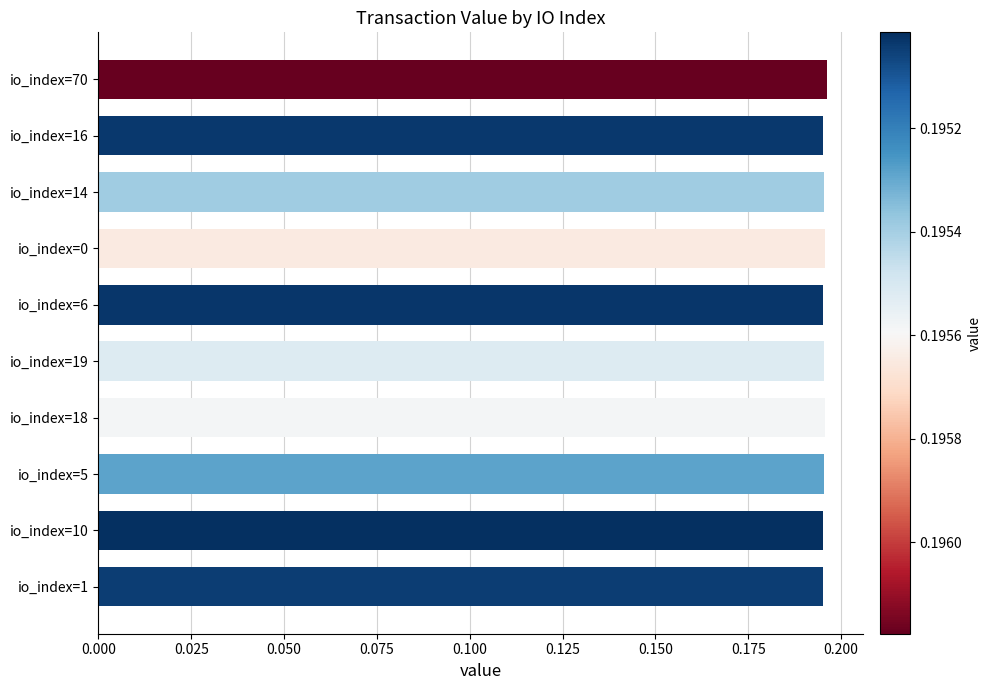

The value at io_index=70 is 0.3. True or false?

False